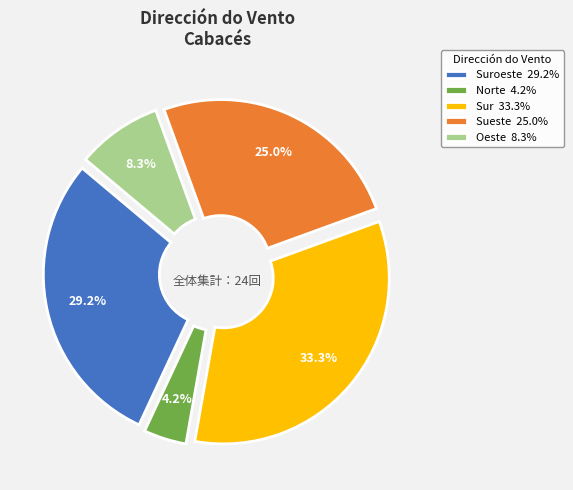

Rank the categories by value from highest to lowest.

Sur 33.3%, Suroeste 29.2%, Sueste 25.0%, Oeste 8.3%, Norte 4.2%